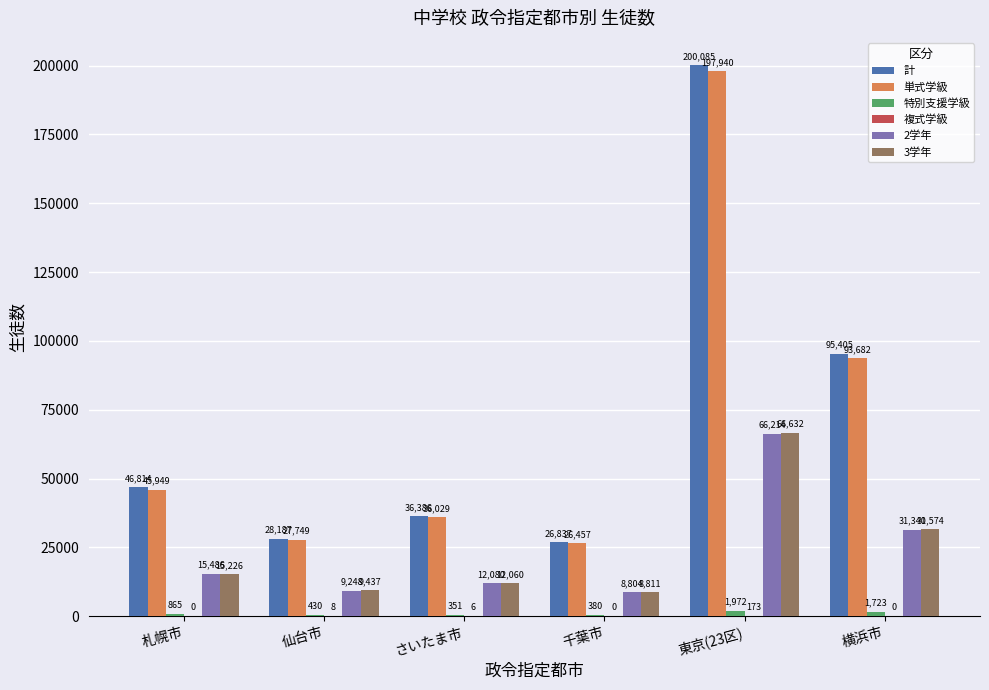

What is the sum of all 計 values?

433714